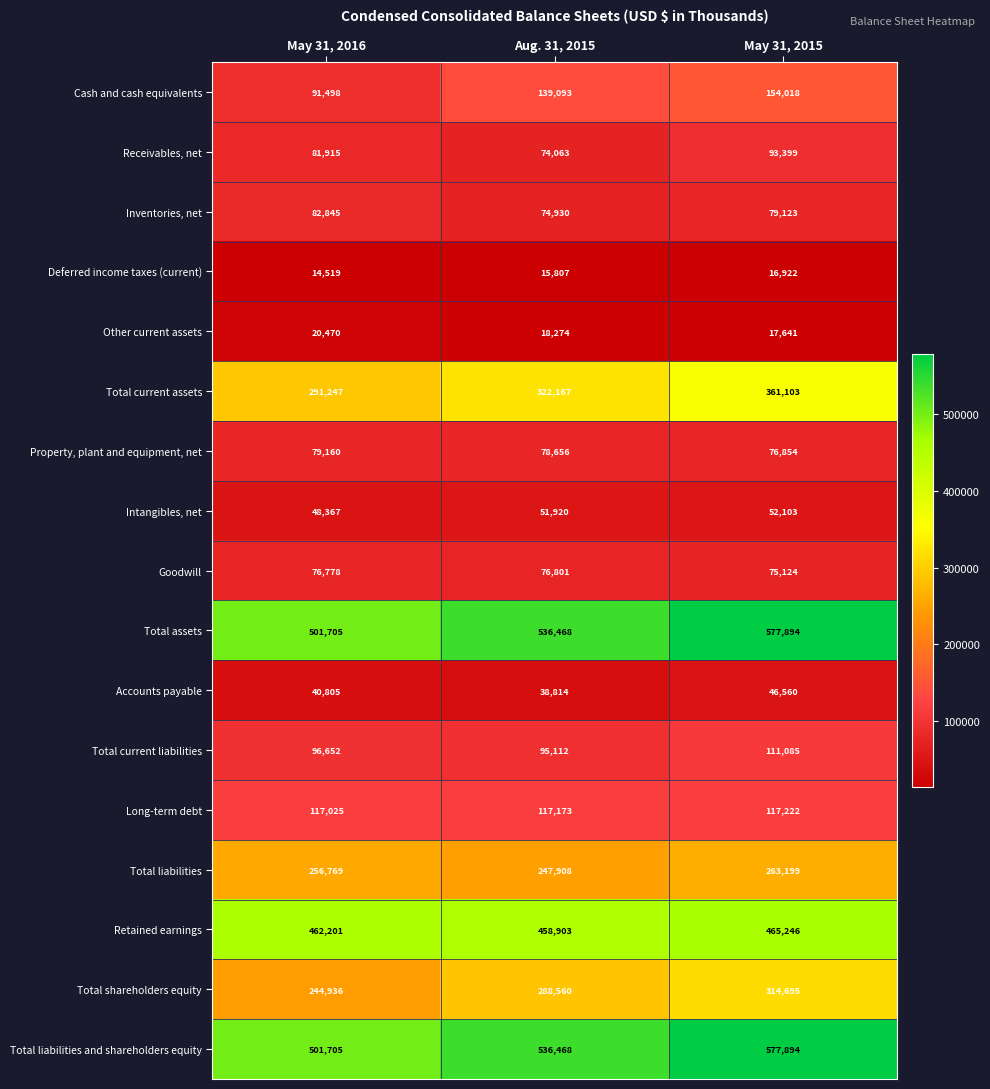

List the labels in order of Total liabilities and shareholders equity value, smallest first.

May 31, 2016, Aug. 31, 2015, May 31, 2015